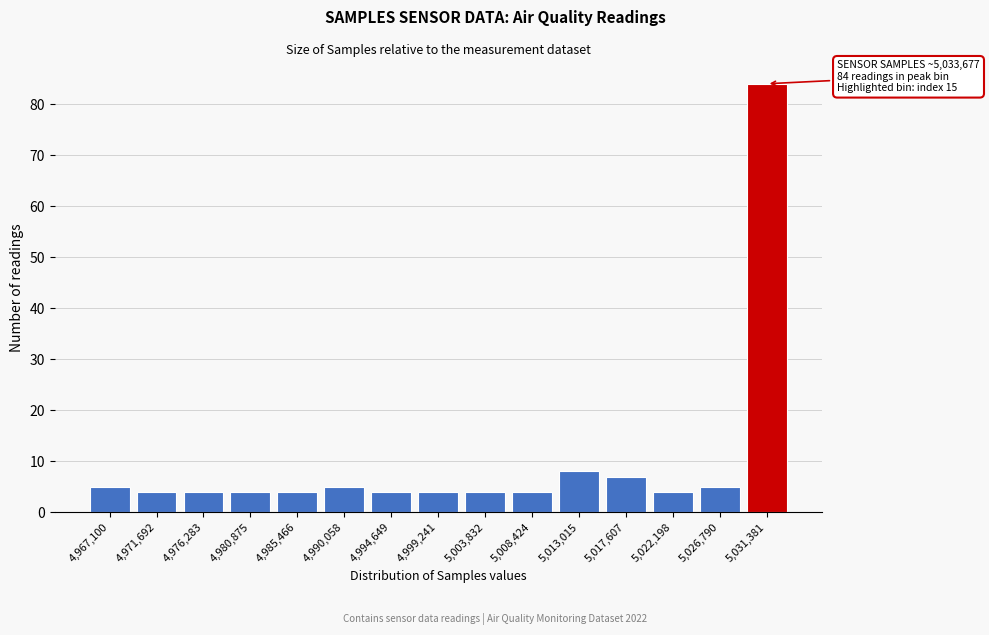

Reading left to right, list all the values displayed in this chart.

5	4	4	4	4	5	4	4	4	4	8	7	4	5	84